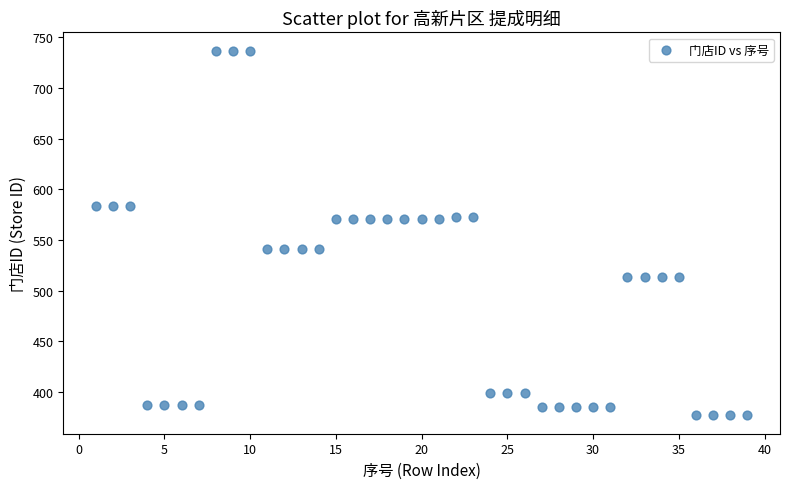

What is the range of Y values (max minus min)?

360